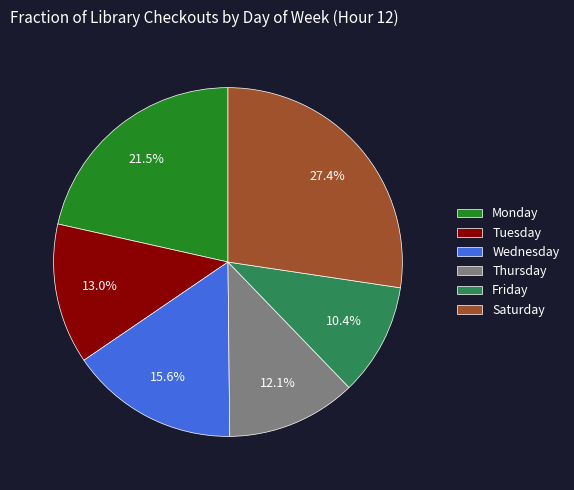

To the nearest percent, what is the difference between the largest and smallest slice percentages?

17%